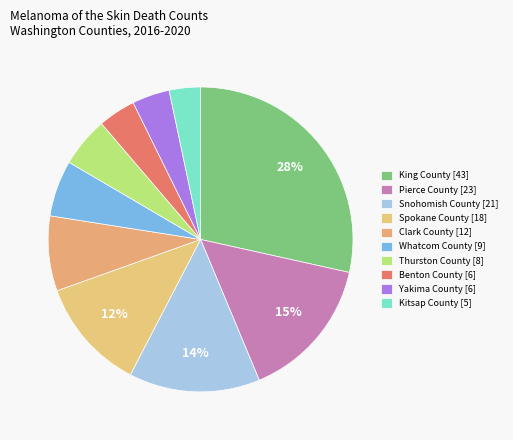

How many slices are in this pie chart?

10